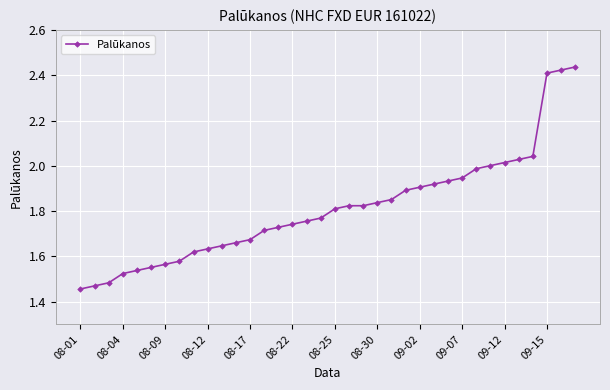

What is the difference between the maximum and second lowest values?

1.0